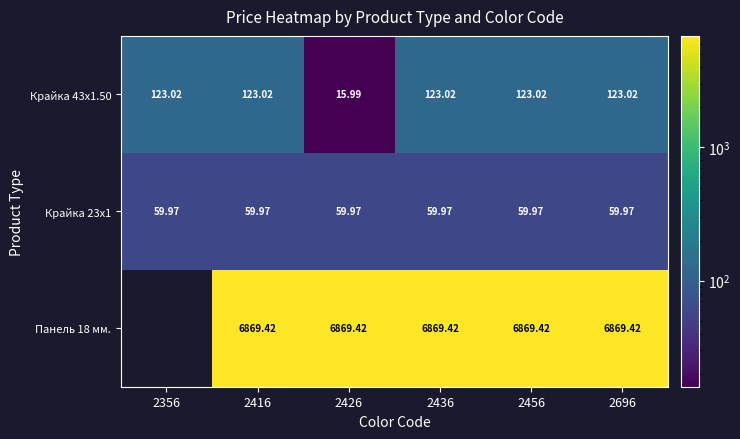

How many series are shown in this chart?

3